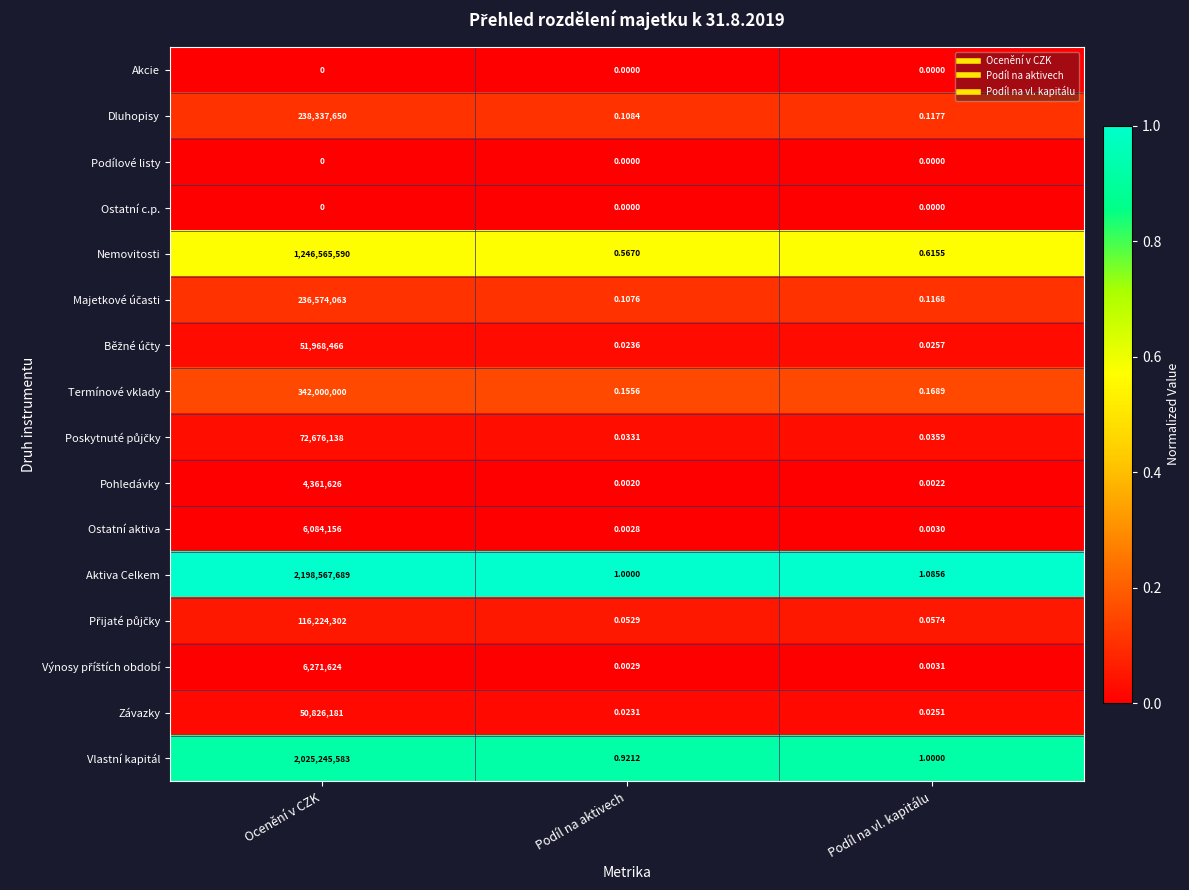

Which series changed the most between Ocenění v CZK and Podíl na vl. kapitálu?

Aktiva Celkem